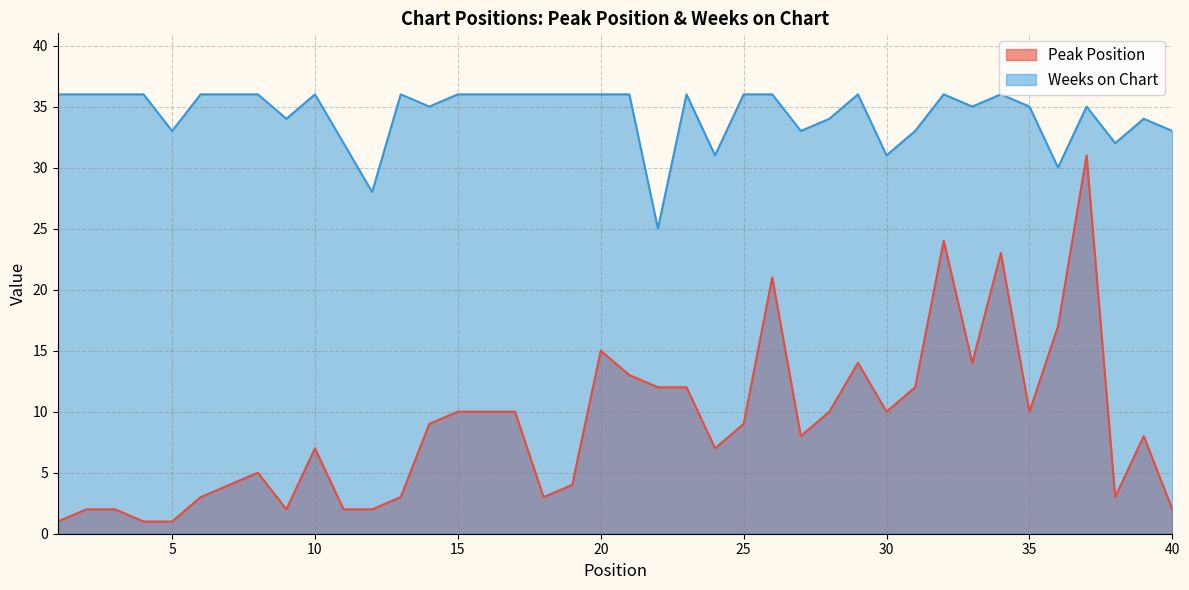

True or false: Weeks on Chart has more than 1 interior local peaks.

True